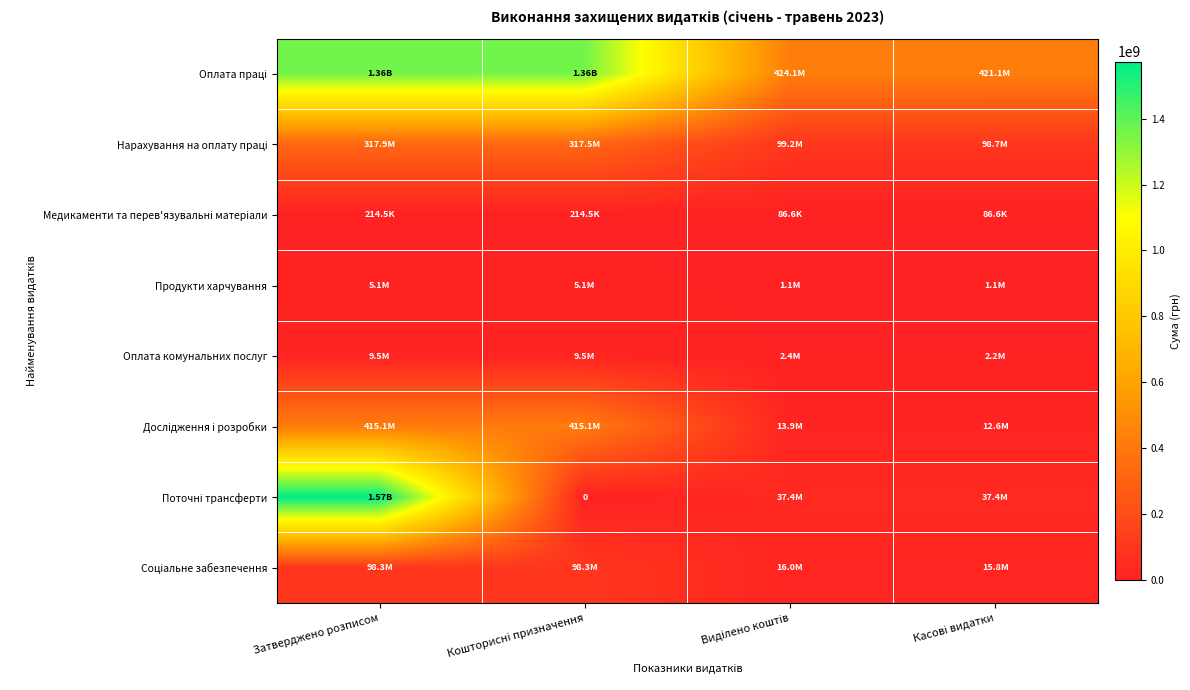

What is the greatest value displayed?

1573328521.0